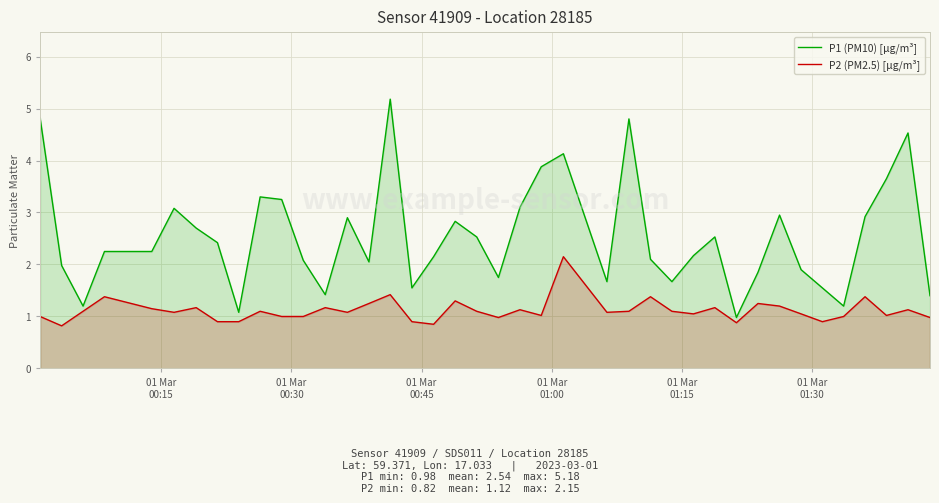

What is the smallest value displayed?

0.8